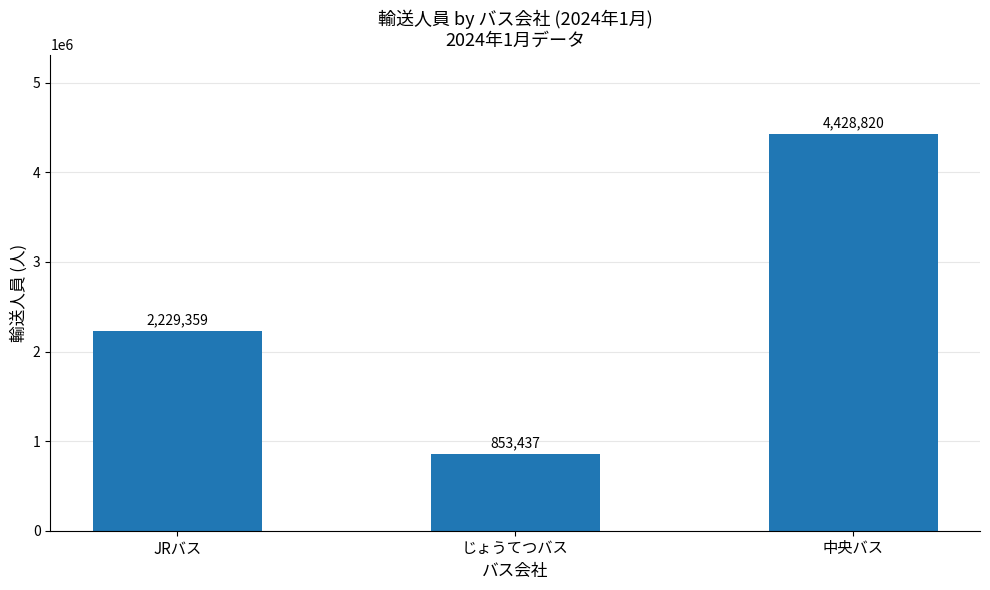

Is it true that the value at JRバス is 1048994?

False